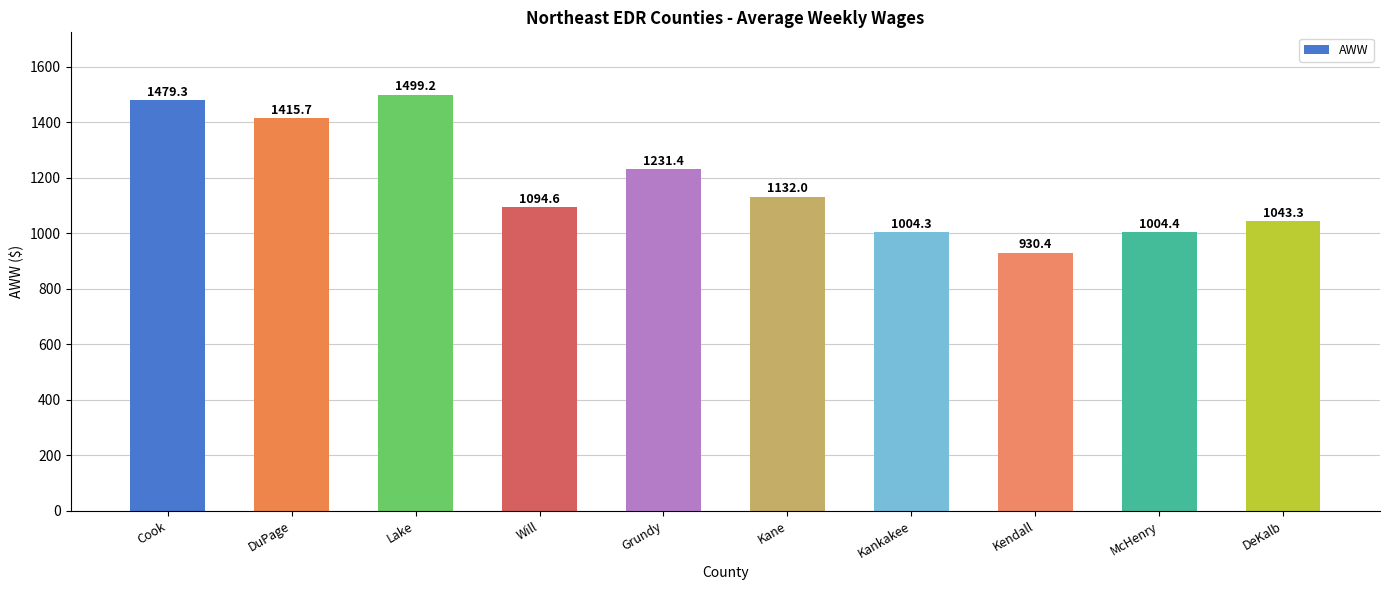

Count the number of data series in this chart.

1